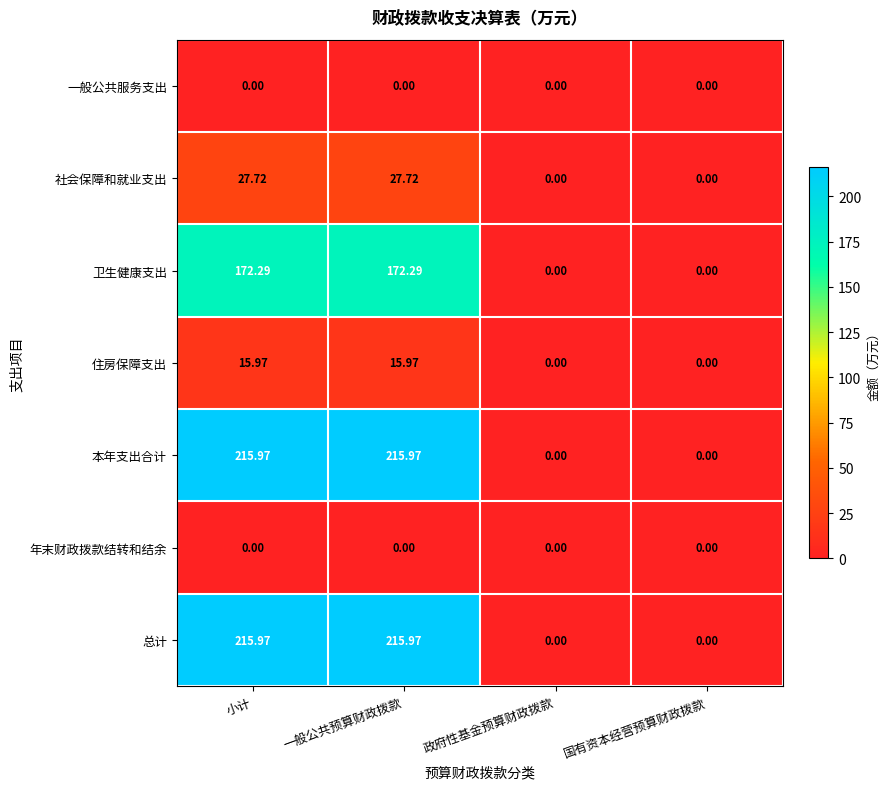

Is the value of 住房保障支出 at 政府性基金预算财政拨款 greater than the value of 总计 at 一般公共预算财政拨款?

No